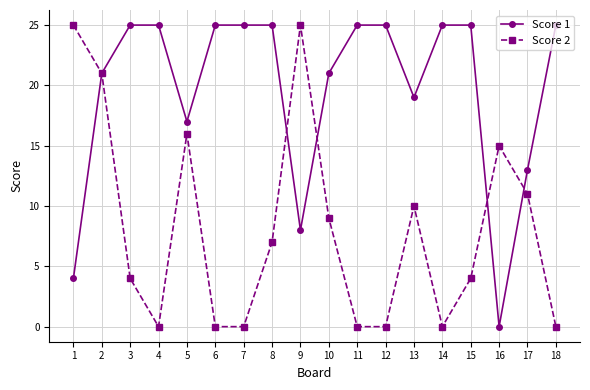

Which series has the largest total across all categories?

Score 1